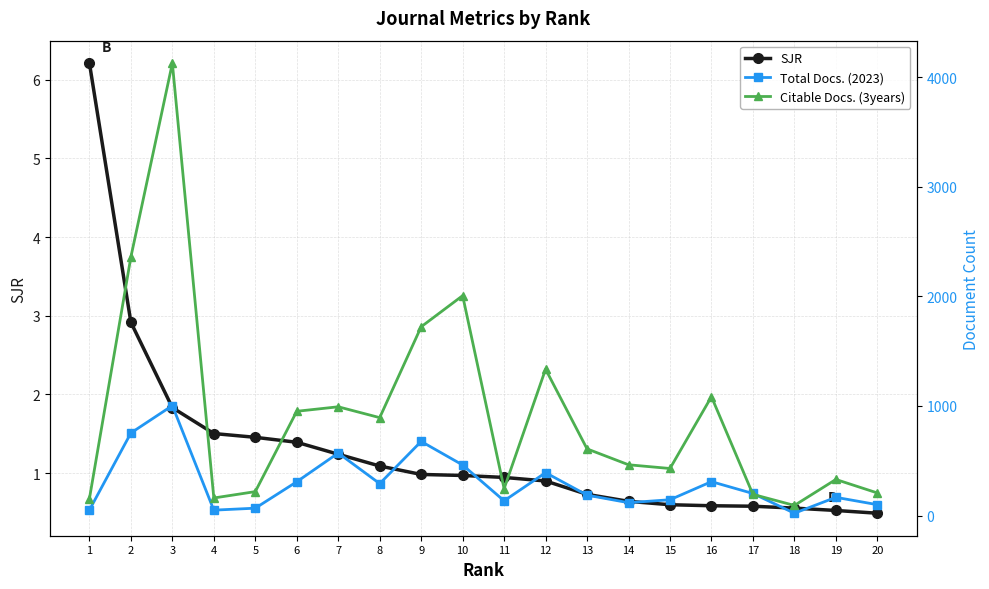

In Citable Docs. (3years), how many points are higher than both neighbors (excluding endpoints)?

6